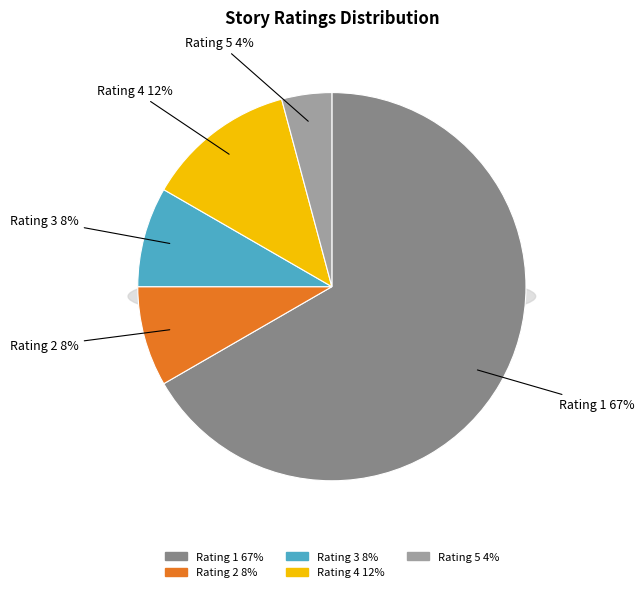

To the nearest percent, what percentage of the pie is 4?

12%